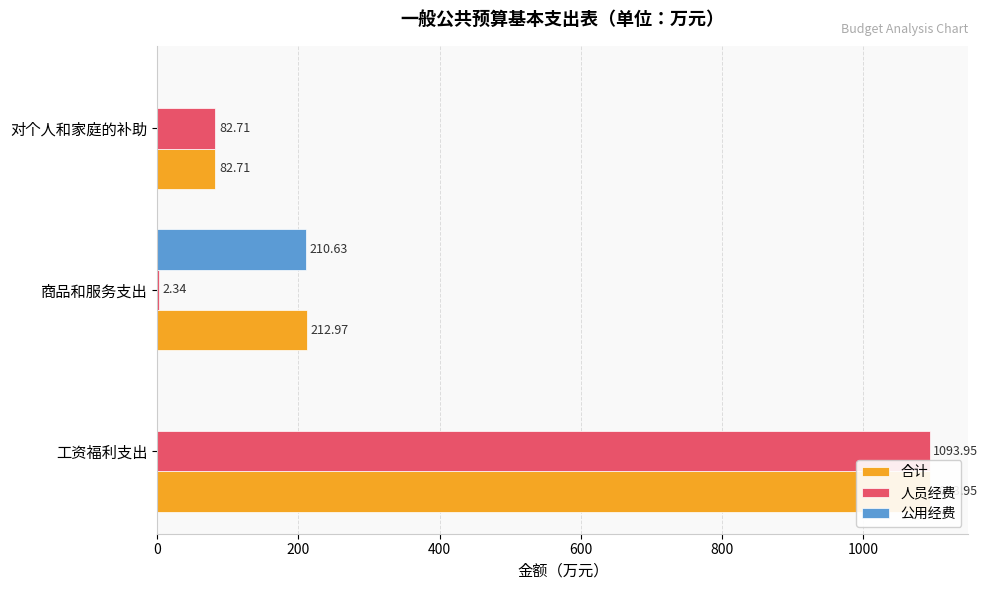

Rank the series at 对个人和家庭的补助 from lowest to highest value.

公用经费, 合计, 人员经费